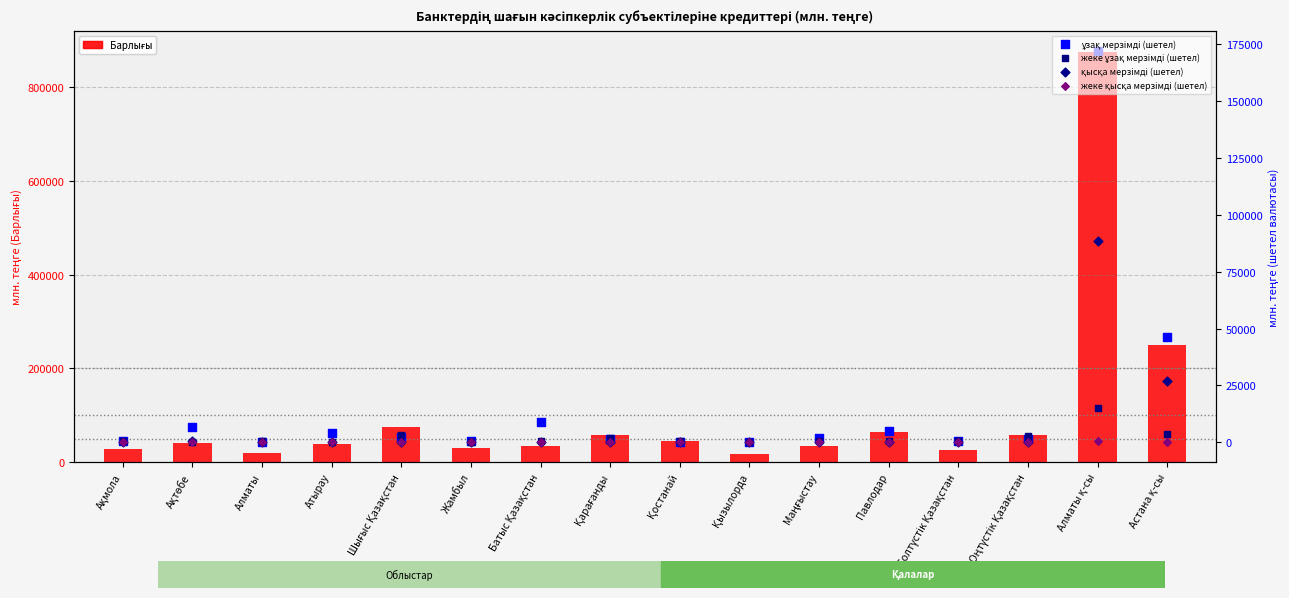

Which series contains the lowest Y value?

қысқа мерзімді (шетел)